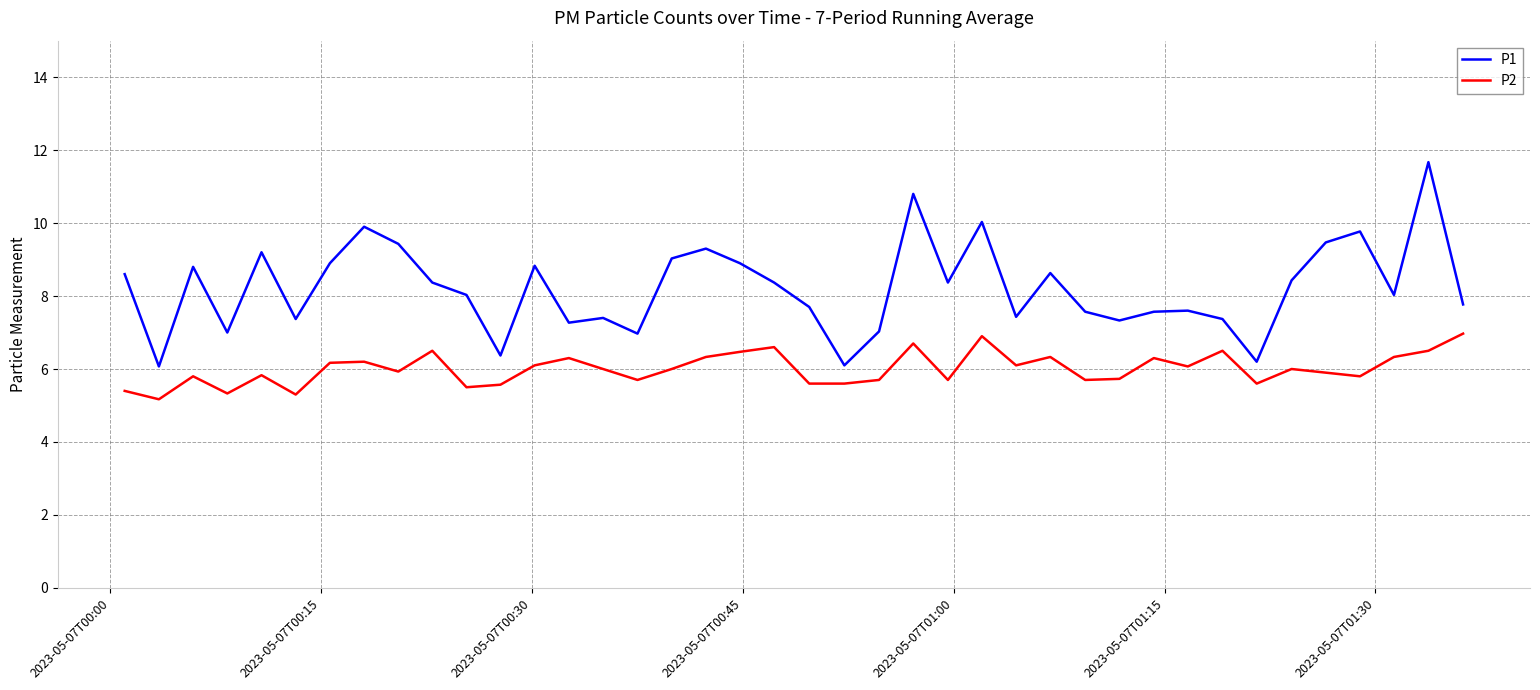

Count the number of categories in the chart.

40